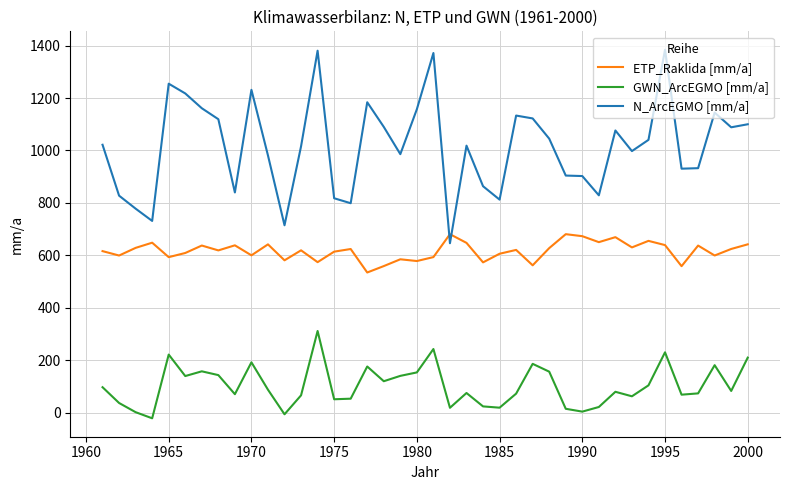

True or false: ETP_Raklida [mm/a] and GWN_ArcEGMO [mm/a] intersect in this chart.

False